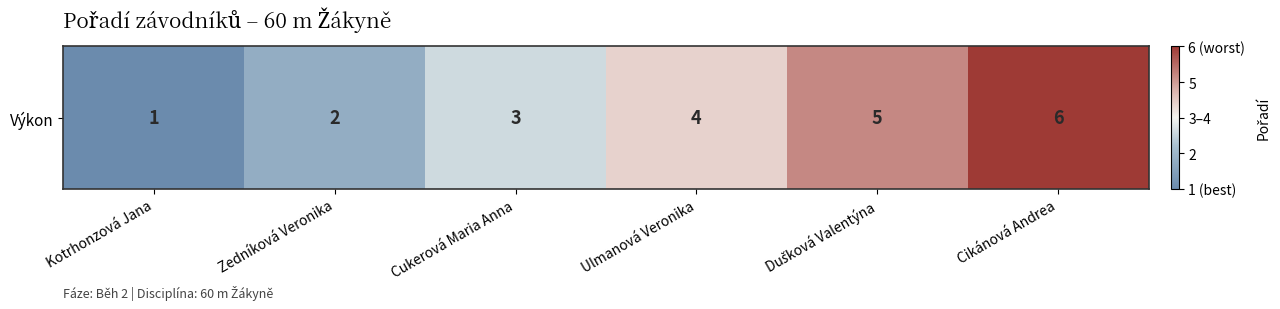

How many positive values are there?

3